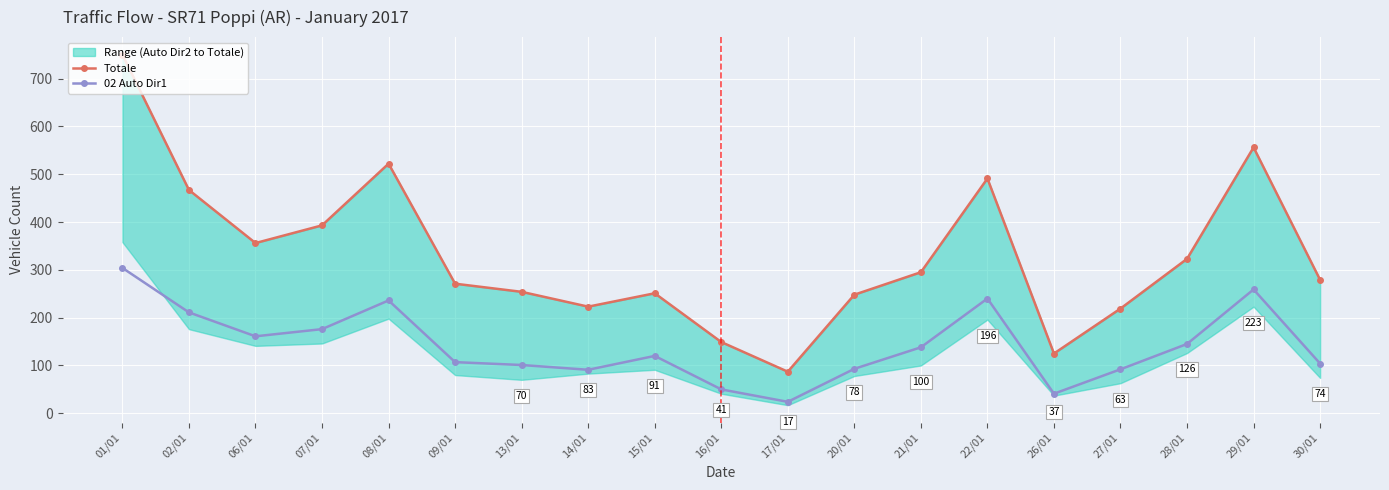

Which has a higher value, 16/01 or 21/01?

21/01